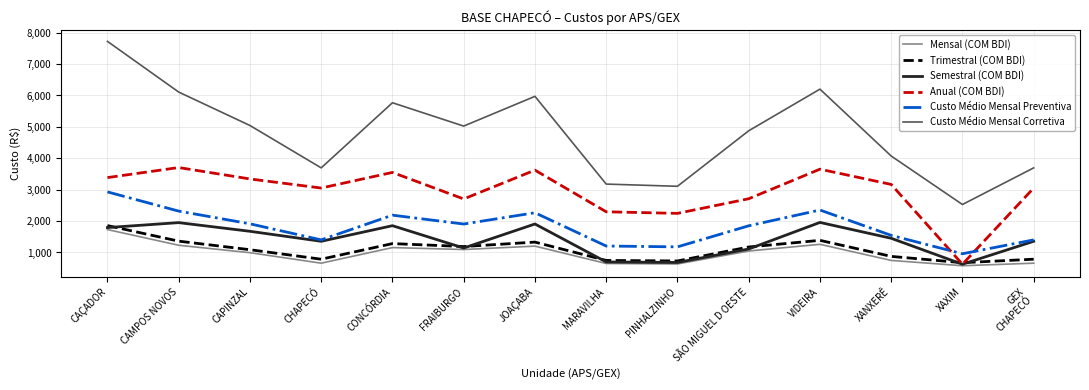

Which series has the widest spread of values?

Custo Médio Mensal Corretiva